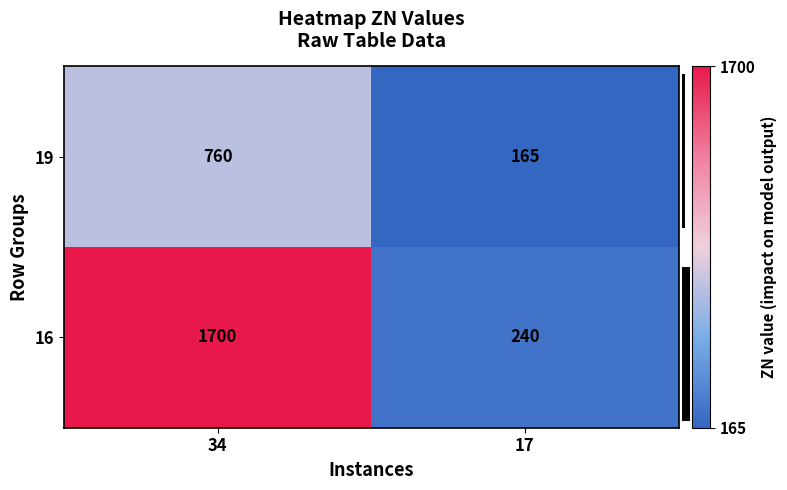

What is the difference between the 16 values at 17 and 34?

1460